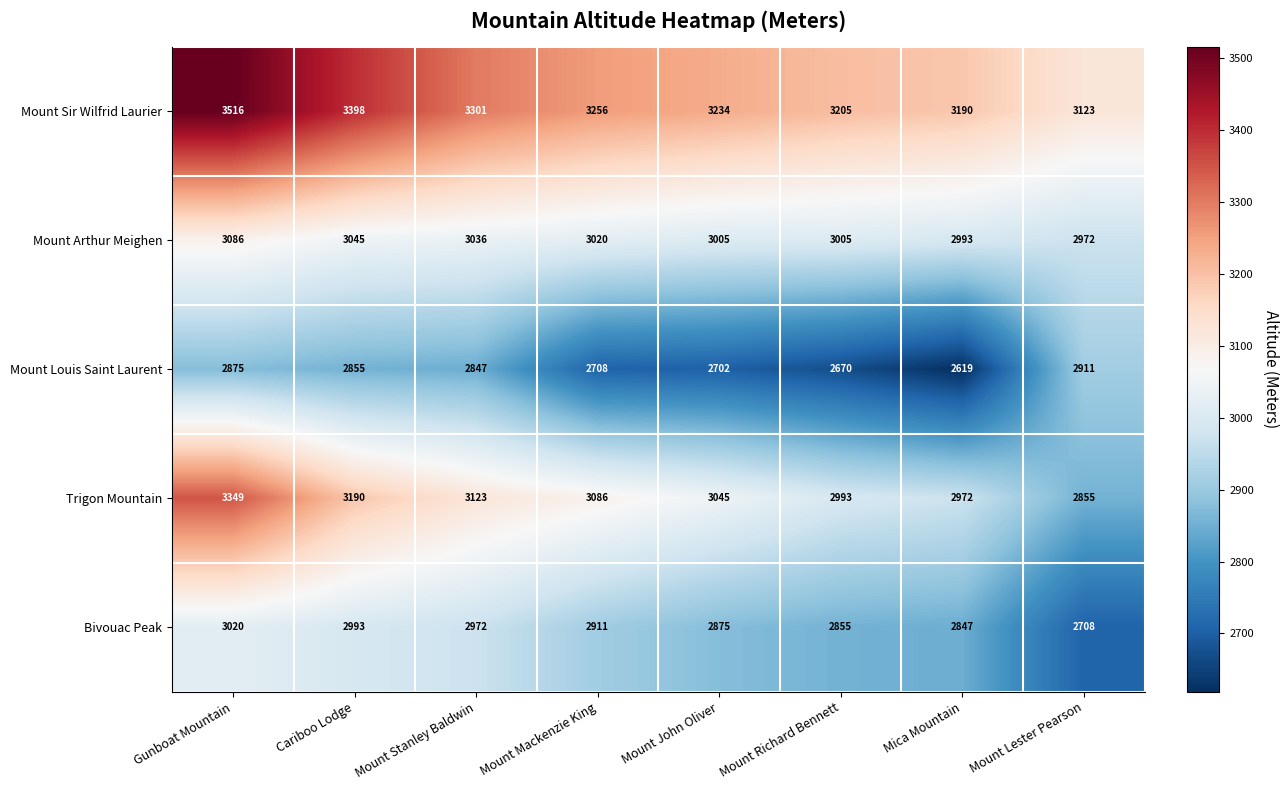

Is it true that Trigon Mountain equals 4249 at Mica Mountain?

False